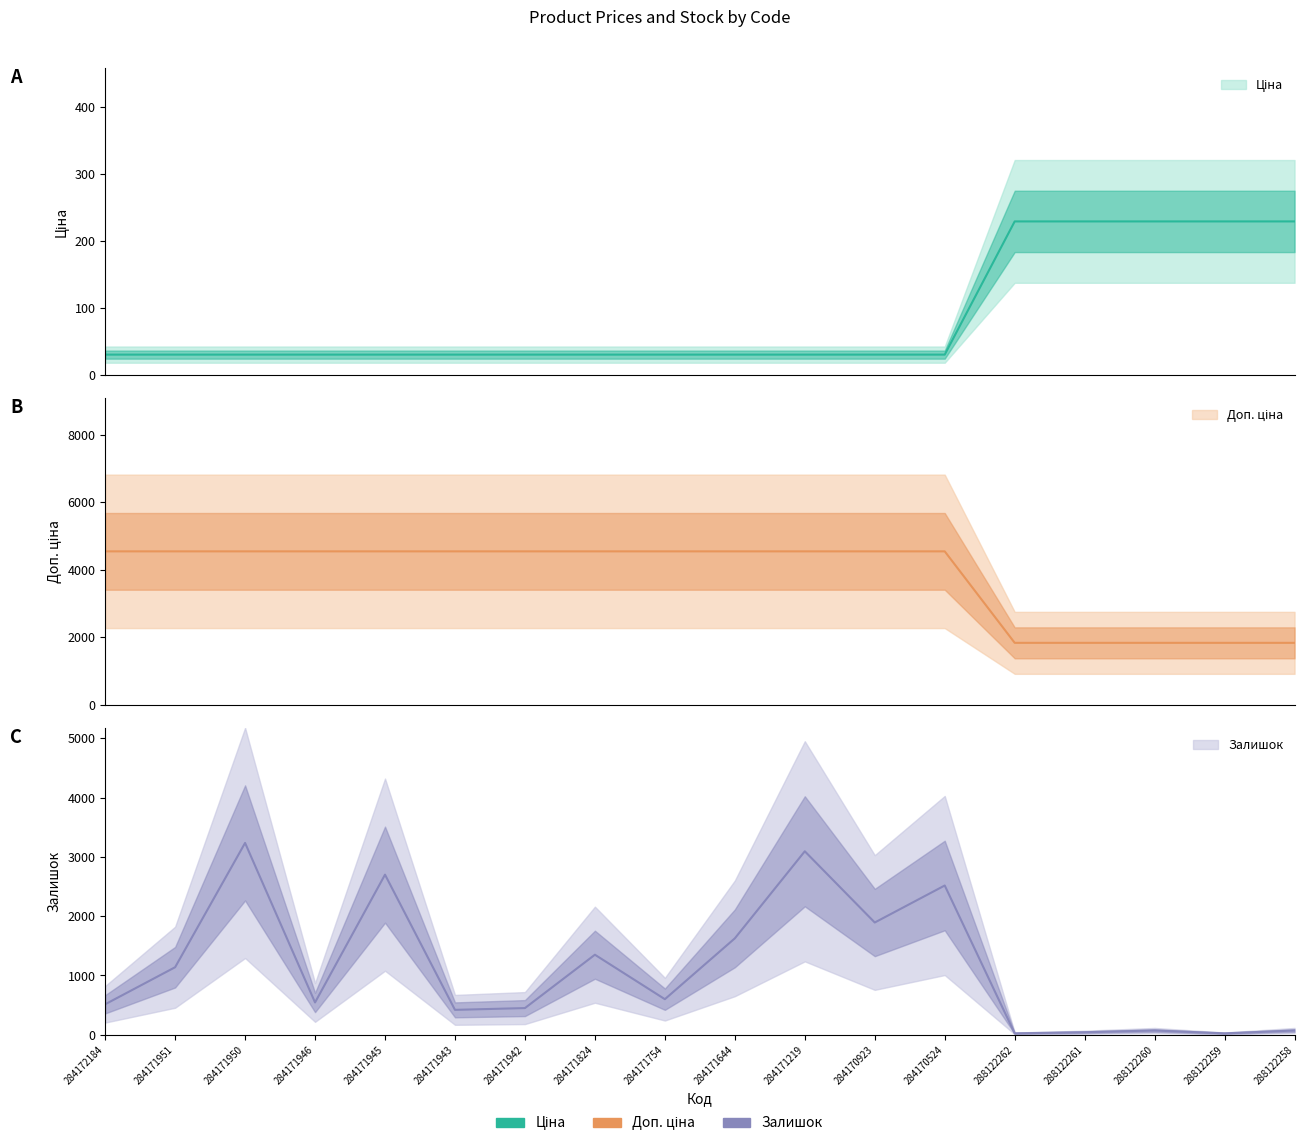

Is it true that Залишок equals 508.6 at 284171644?

False